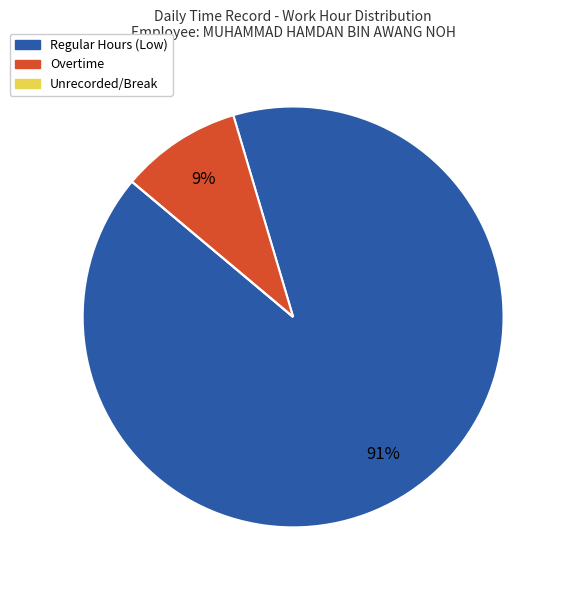

To the nearest percent, what is the average slice percentage?

33%